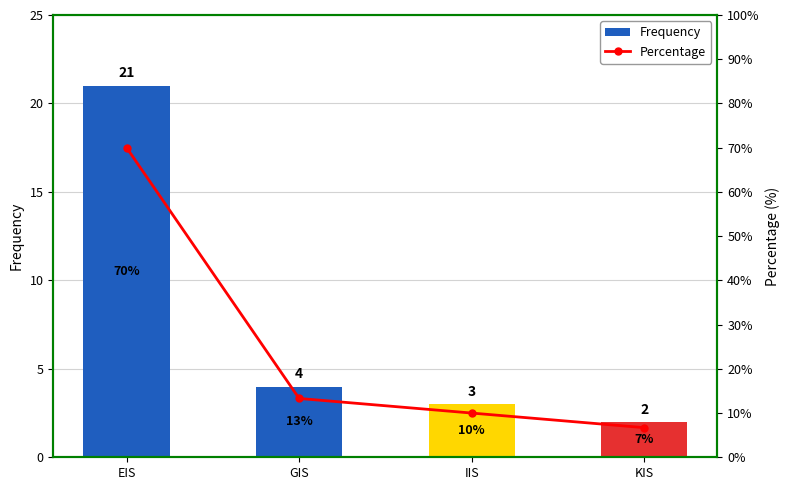

Does the chart contain stacked bars?

No